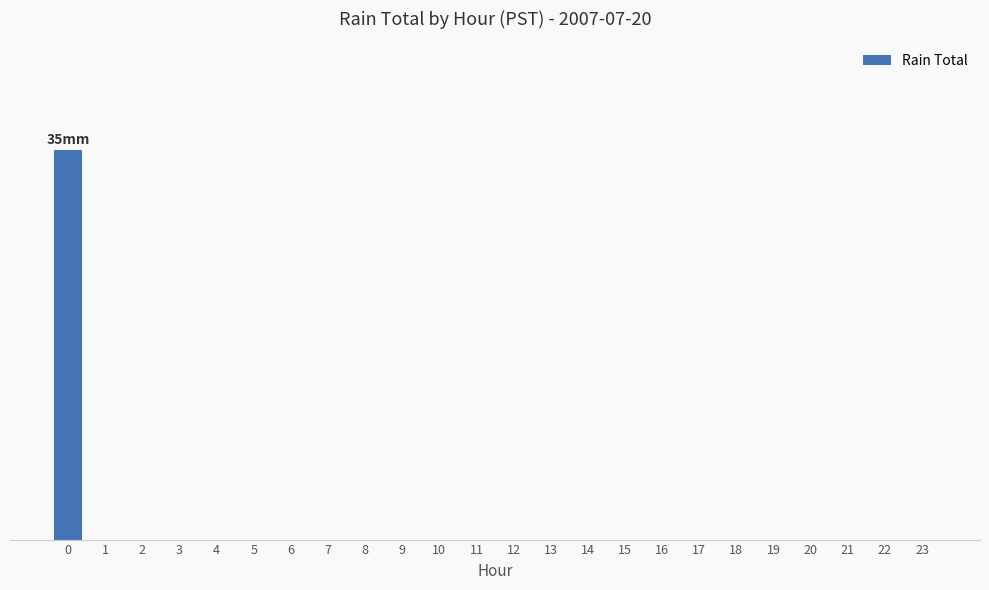

Rank the categories by value from lowest to highest.

1, 2, 3, 4, 5, 6, 7, 8, 9, 10, 11, 12, 13, 14, 15, 16, 17, 18, 19, 20, 21, 22, 23, 0